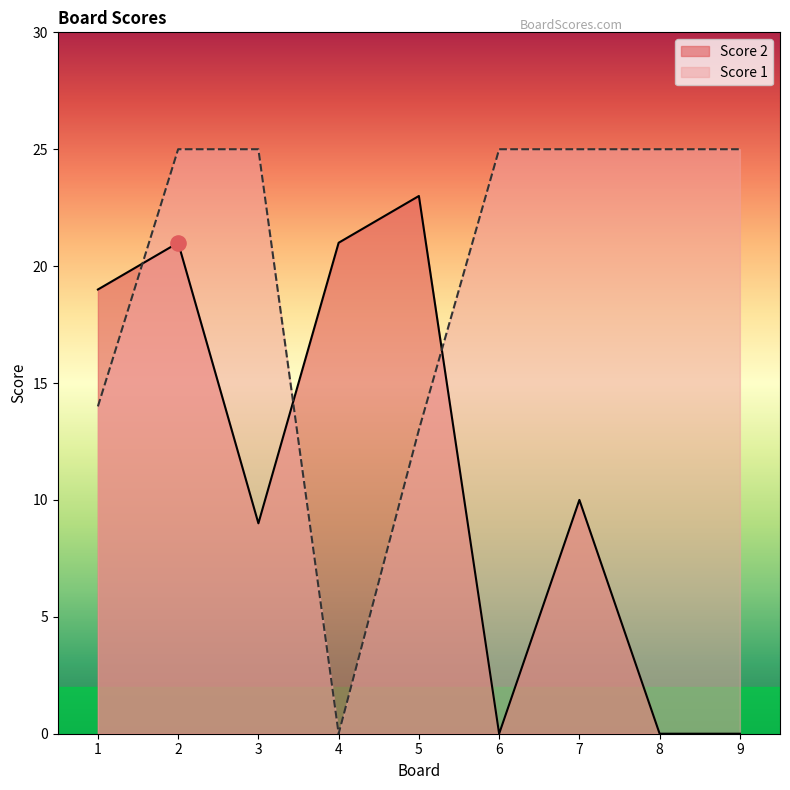

At which category is the sum across all series the highest?

2